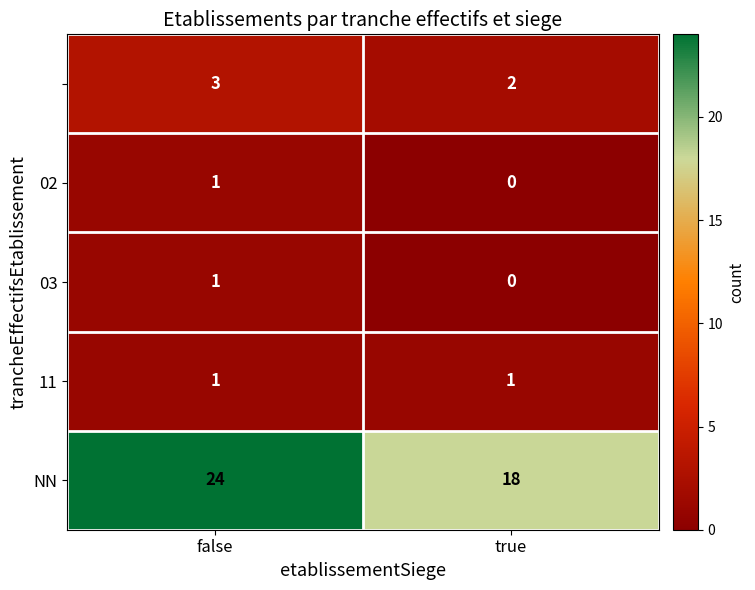

What is the spread (max minus min) of values at false?

23